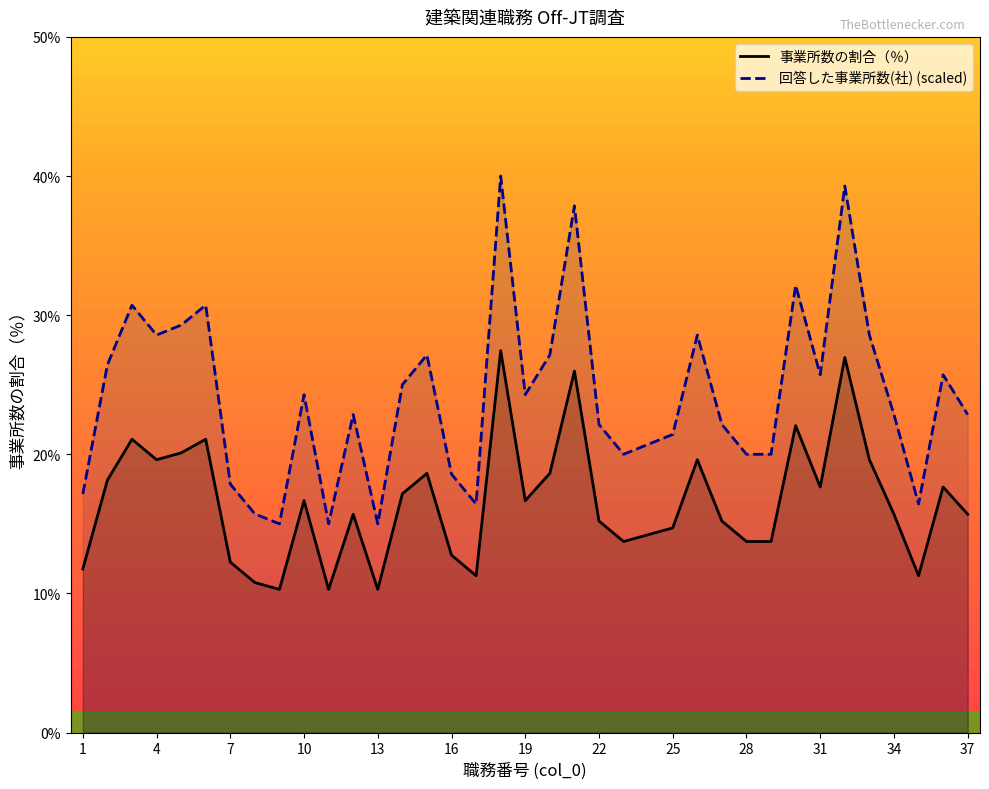

True or false: 回答した事業所数(社) has a value of 18.1 at 15.

False